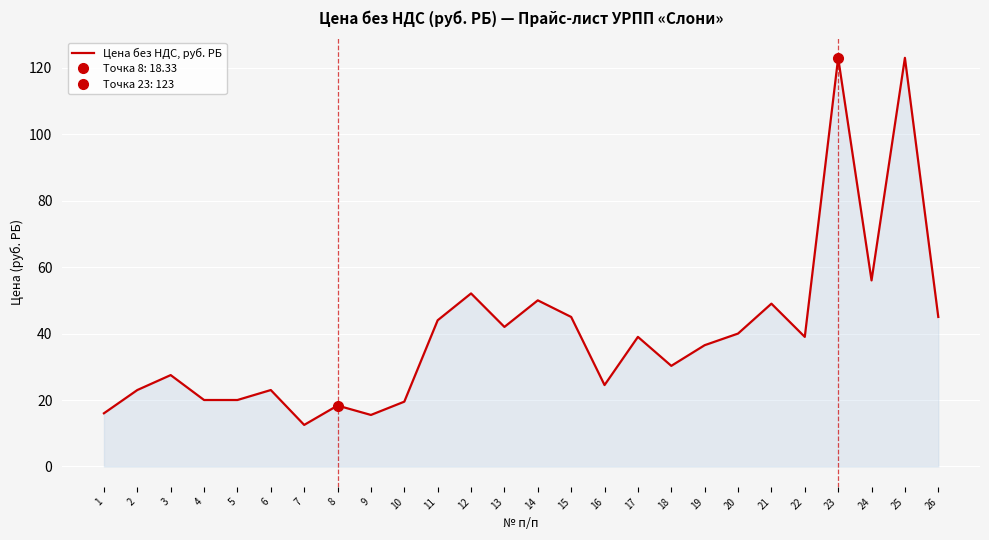

Where is the first local maximum?

3